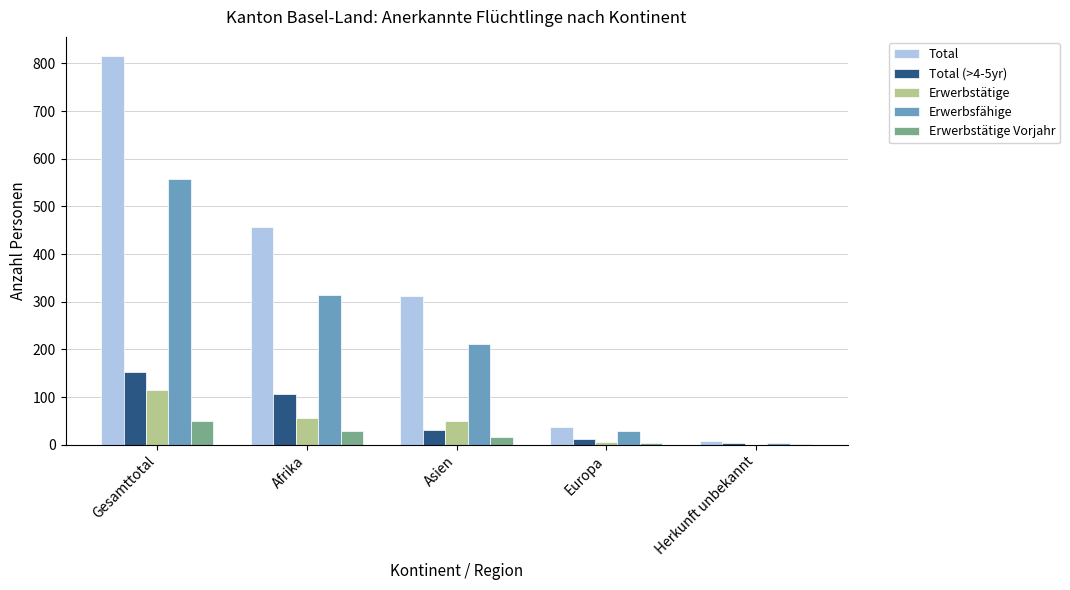

True or false: Total has a value of 312 at Asien.

True